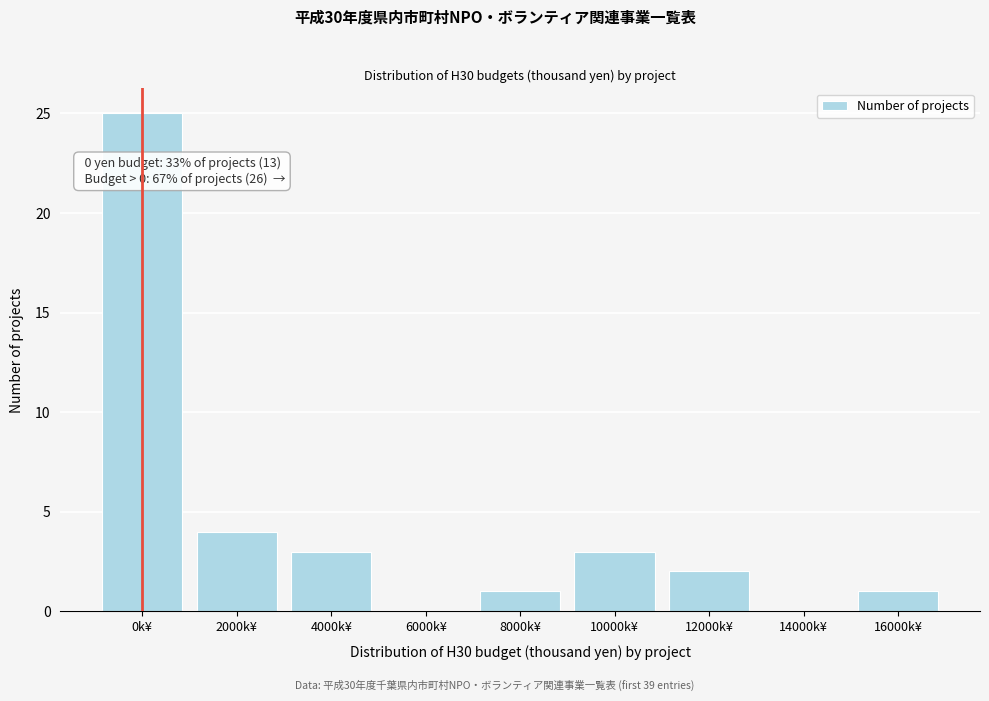

Reading right to left, extract all data points from this chart.

16000k¥=1	14000k¥=0	12000k¥=2	10000k¥=3	8000k¥=1	6000k¥=0	4000k¥=3	2000k¥=4	0k¥=25